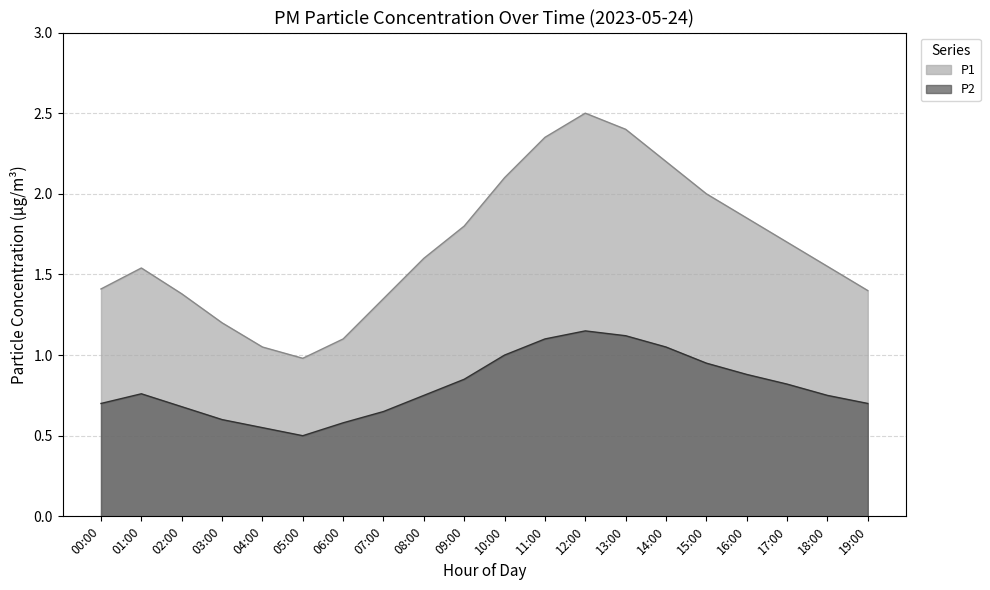

What is the value of the P2 point at the 5th from the left?

0.6